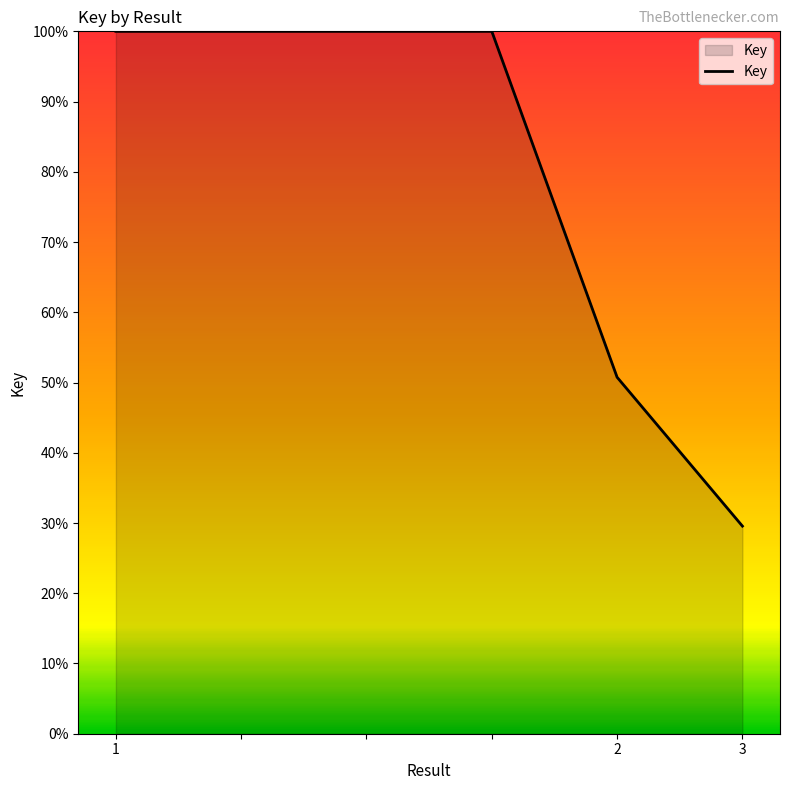

What is the difference between the maximum and minimum values?

70.4